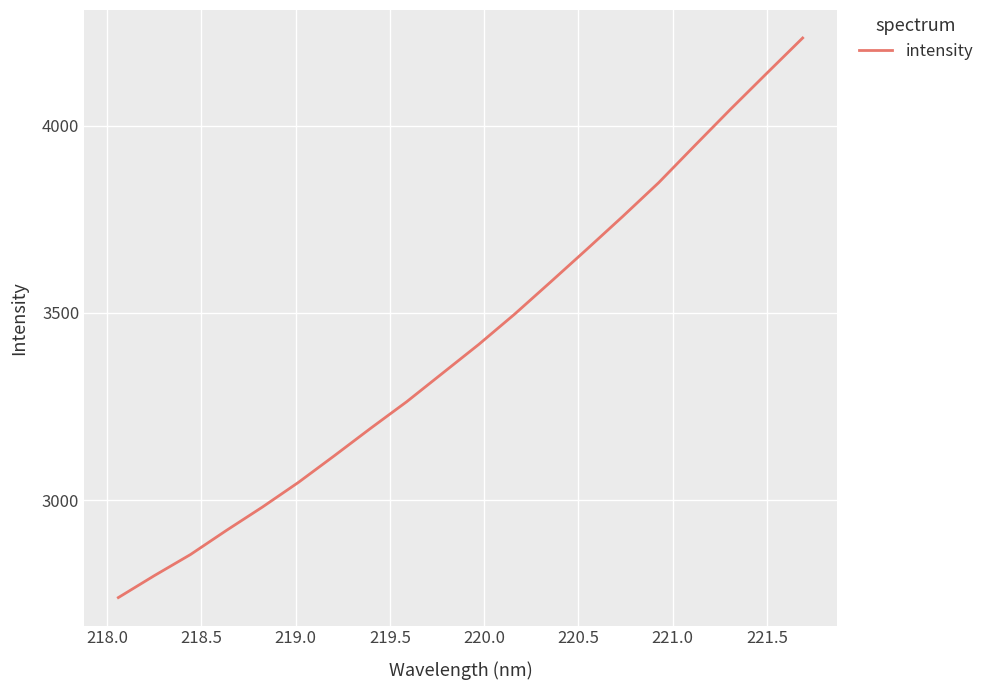

What is the minimum value shown in the chart?

2740.4